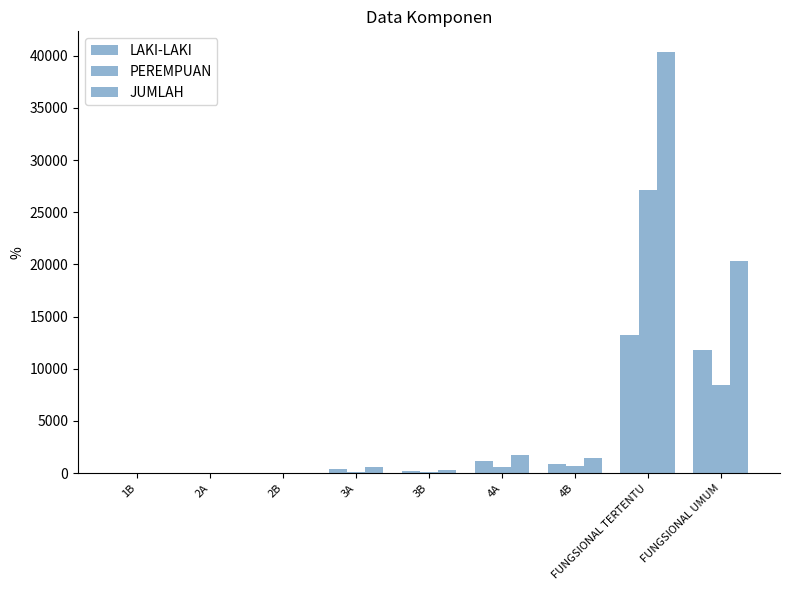

What is the total value across all series at 4B?

2980